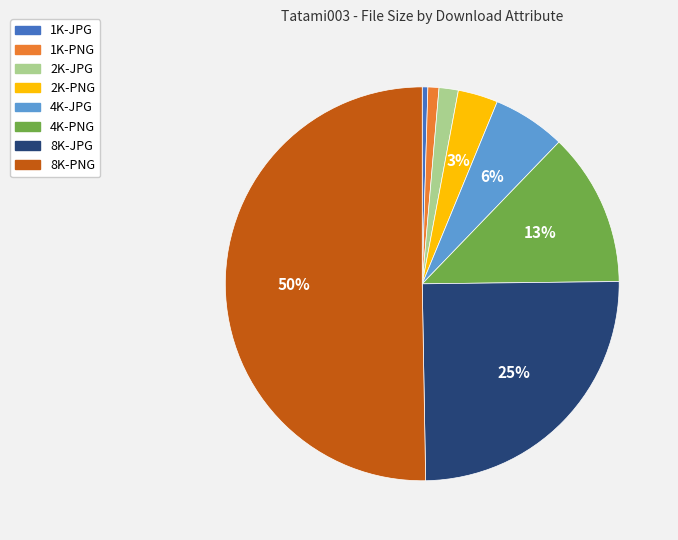

To the nearest percent, what is the average slice percentage?

12%